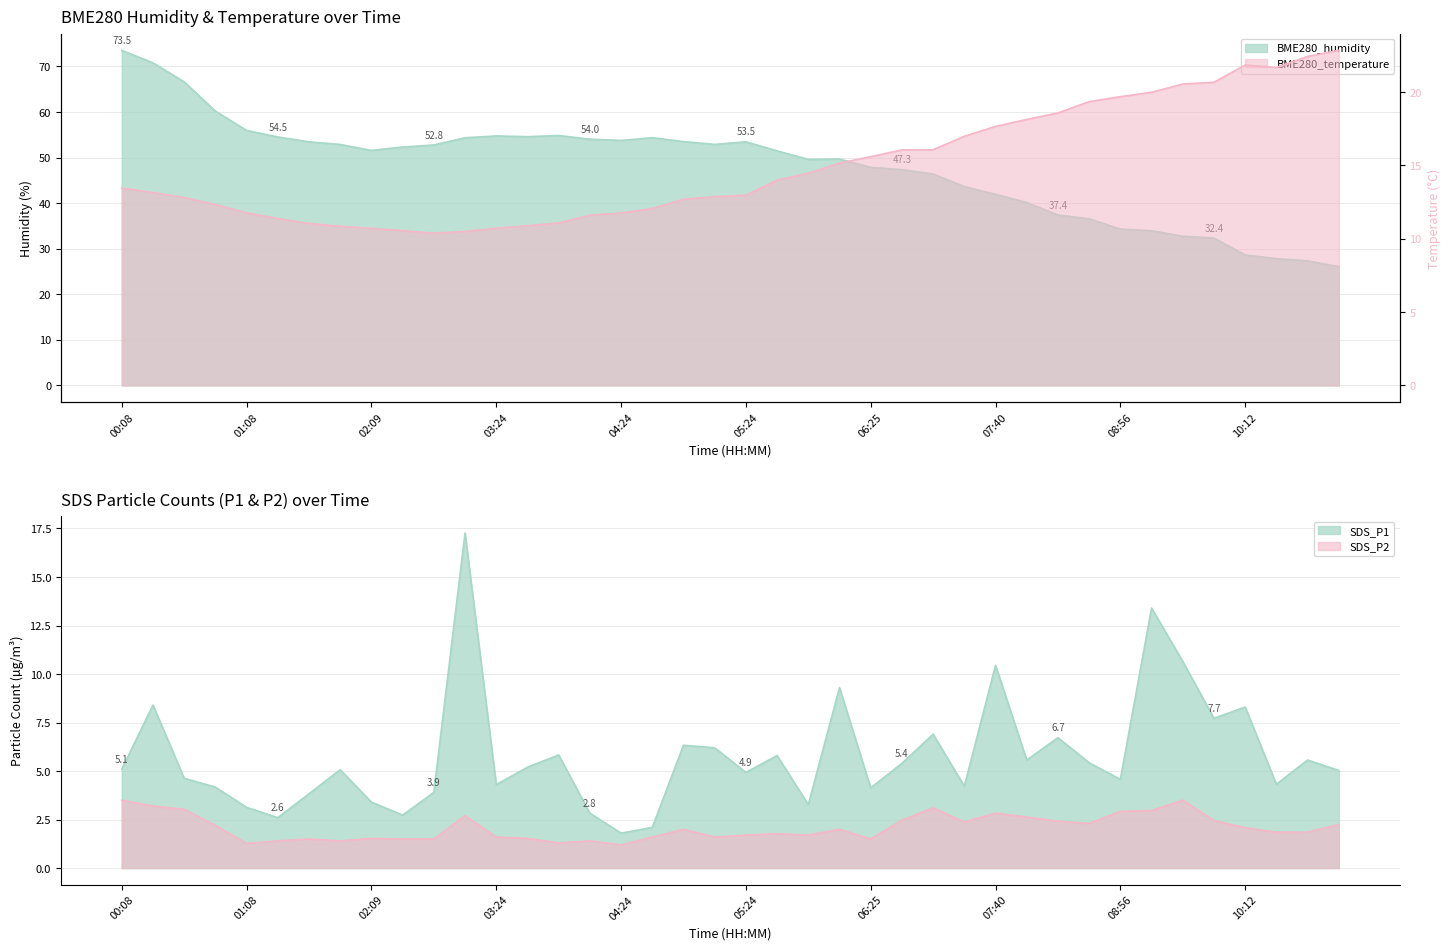

At which label does SDS_P2 first exceed 2?

00:08